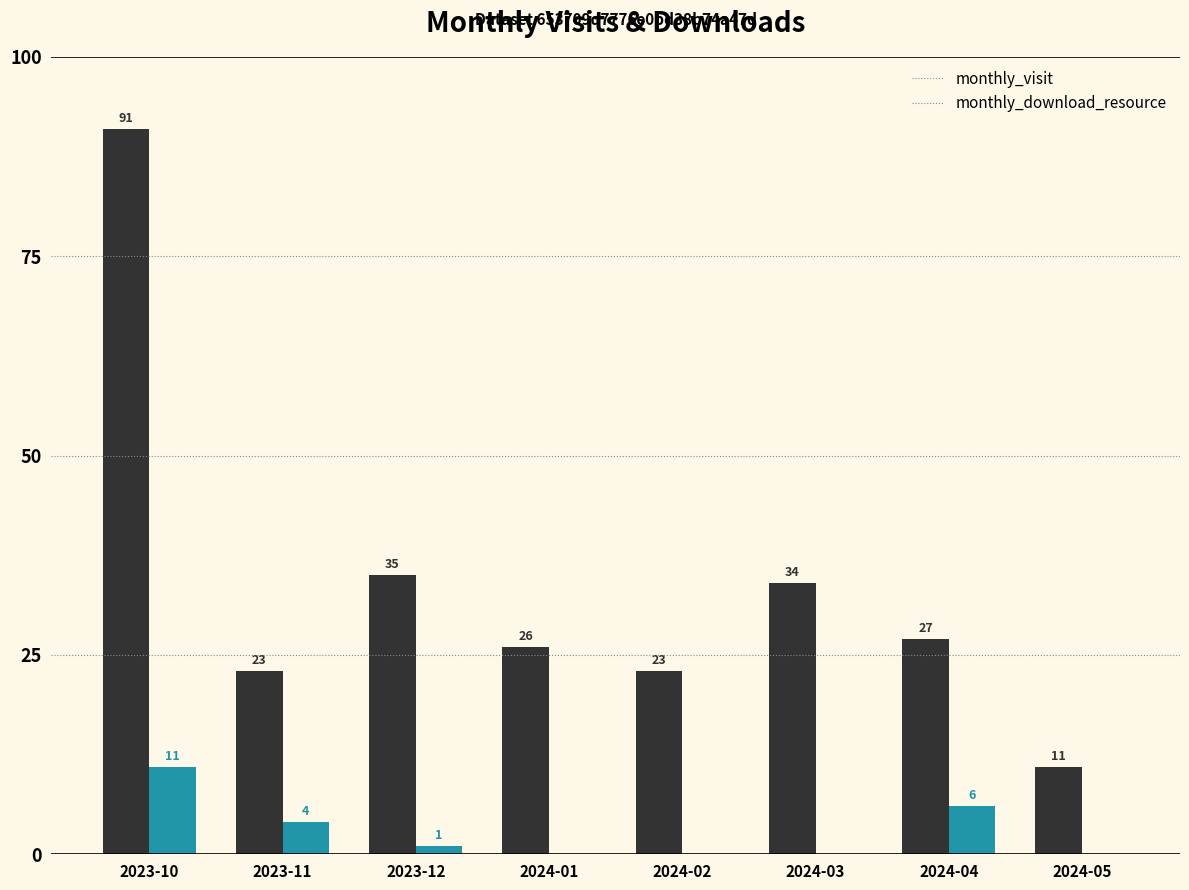

Which series has the largest range (max minus min)?

monthly_visit